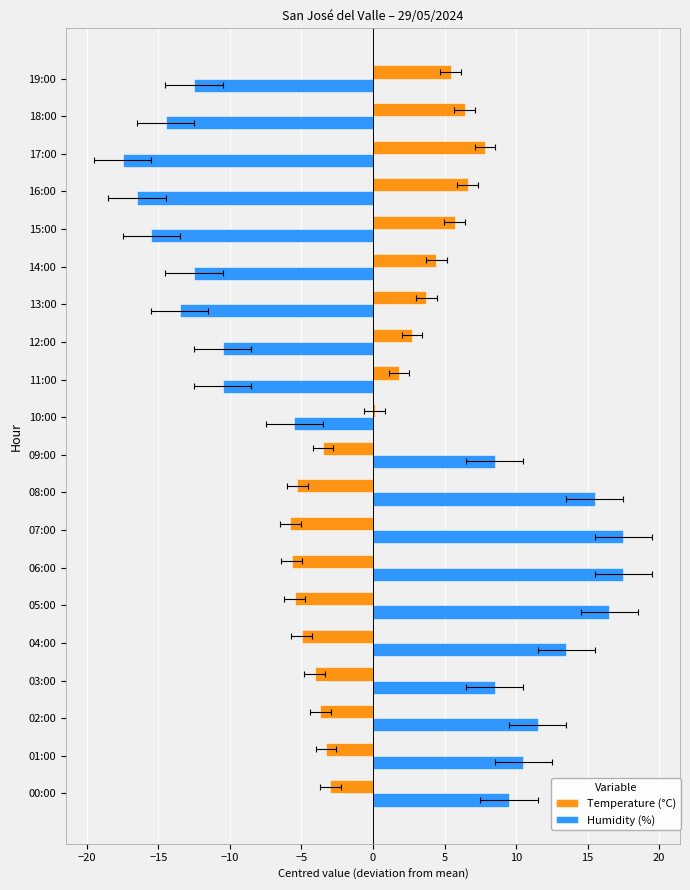

What is the minimum value for Temperature (°C)?

-5.8